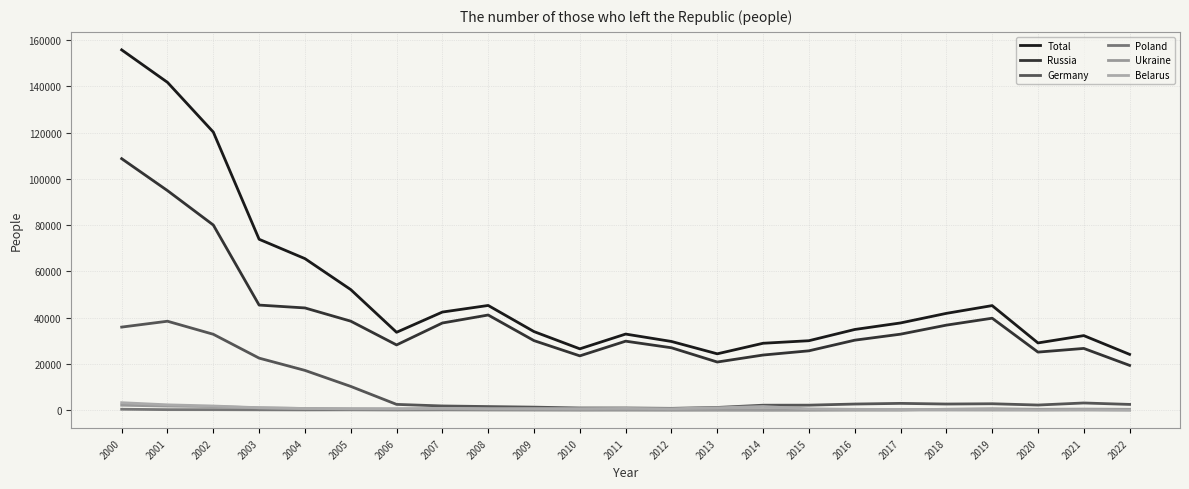

What is the difference between the highest and lowest values at 2009?

33886